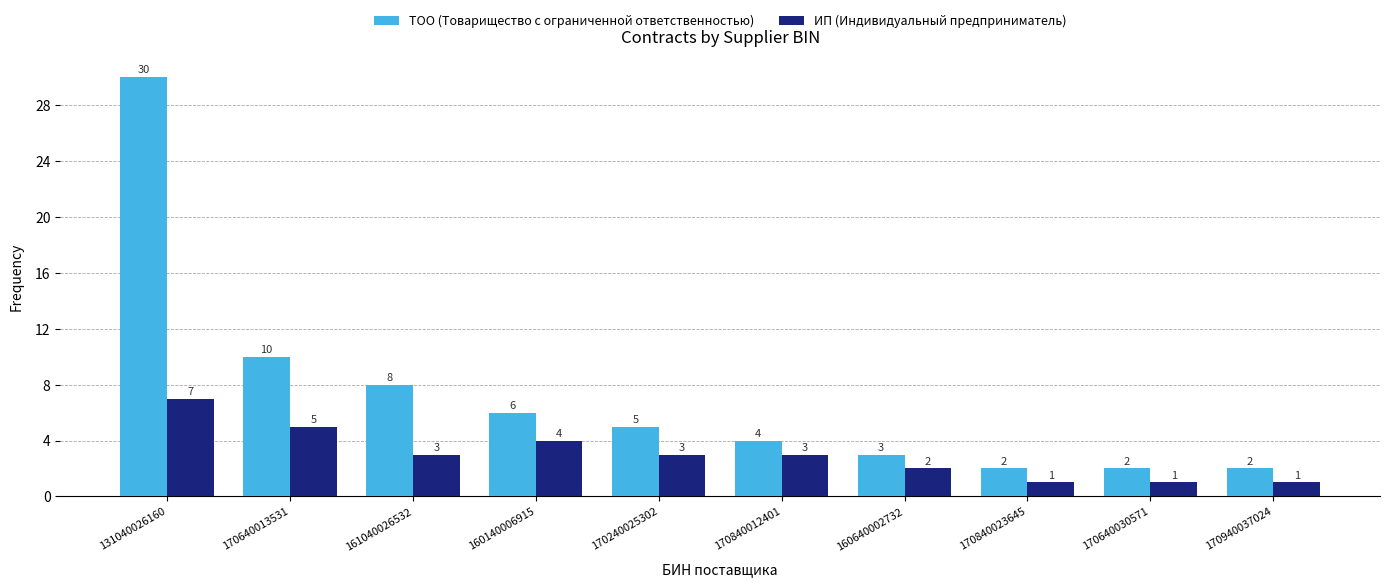

Rank the series by their average value, from highest to lowest.

ТОО (Товарищество с ограниченной ответственностью), ИП (Индивидуальный предприниматель)